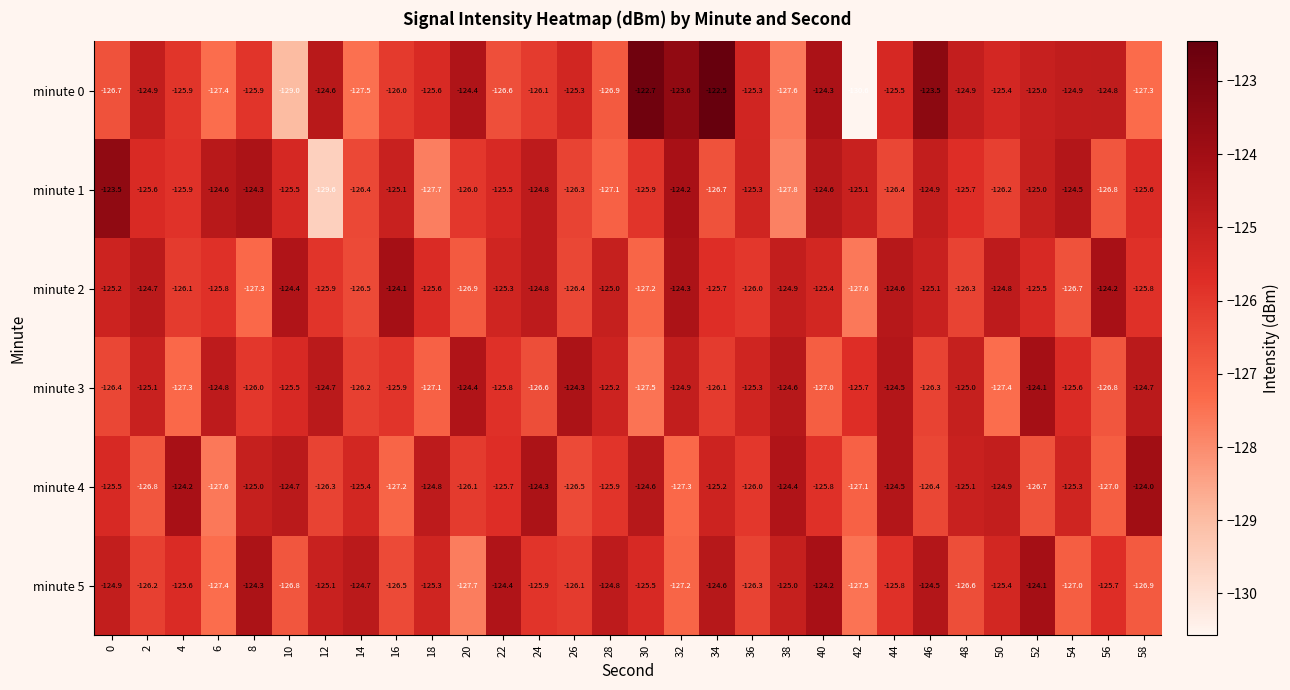

At 48, list the series in order from largest to smallest.

minute 0, minute 3, minute 4, minute 1, minute 2, minute 5